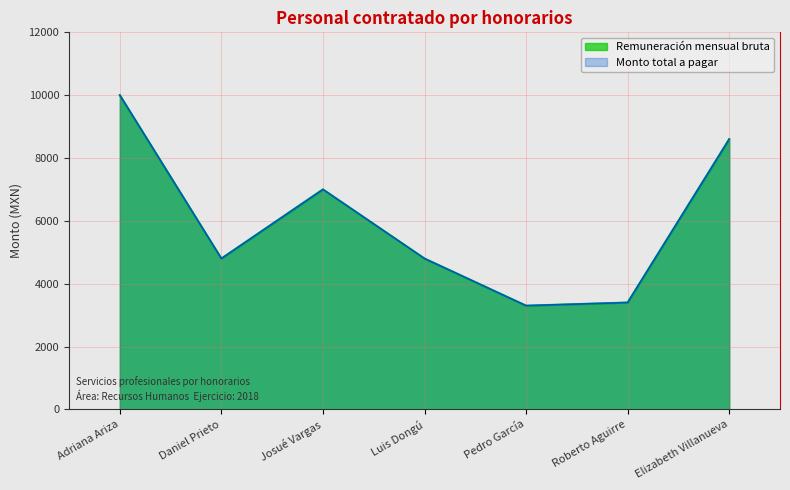

True or false: Remuneración mensual bruta and Monto total a pagar cross at least once.

False